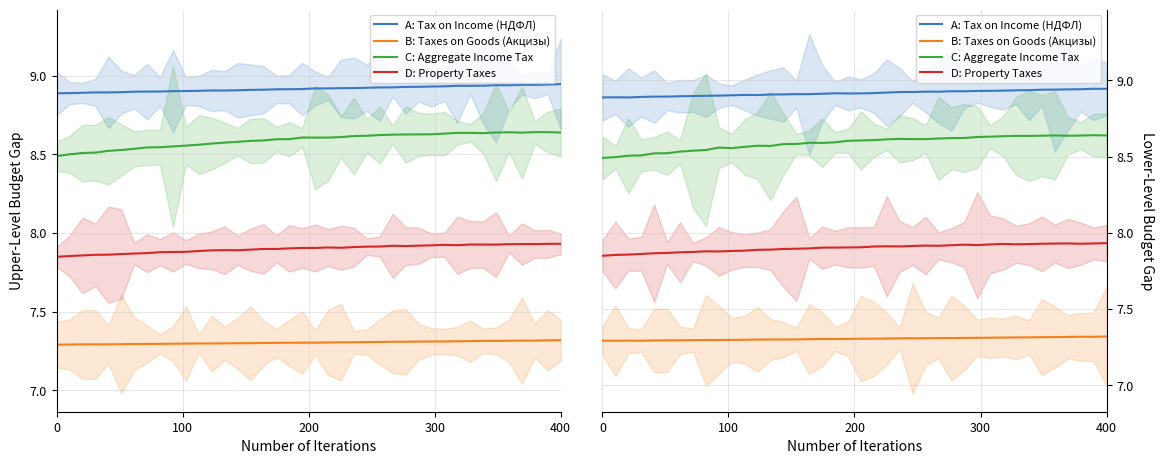

True or false: C: Aggregate Income Tax and B: Taxes on Goods (Акцизы) intersect in this chart.

False